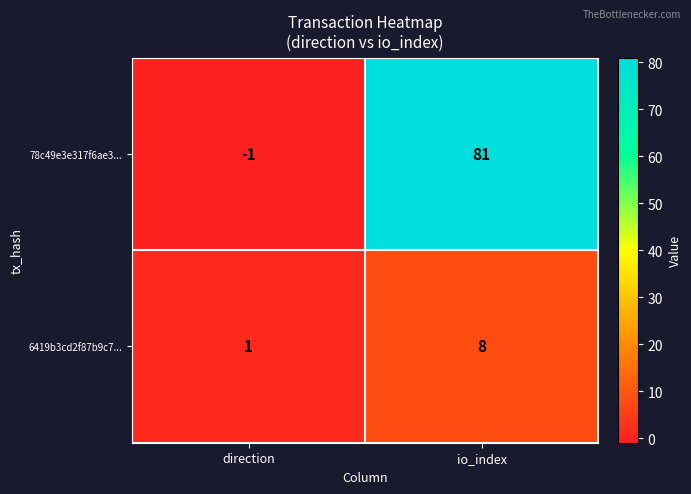

What is the difference between the 6419b3cd2f87b9c7... values at io_index and direction?

7